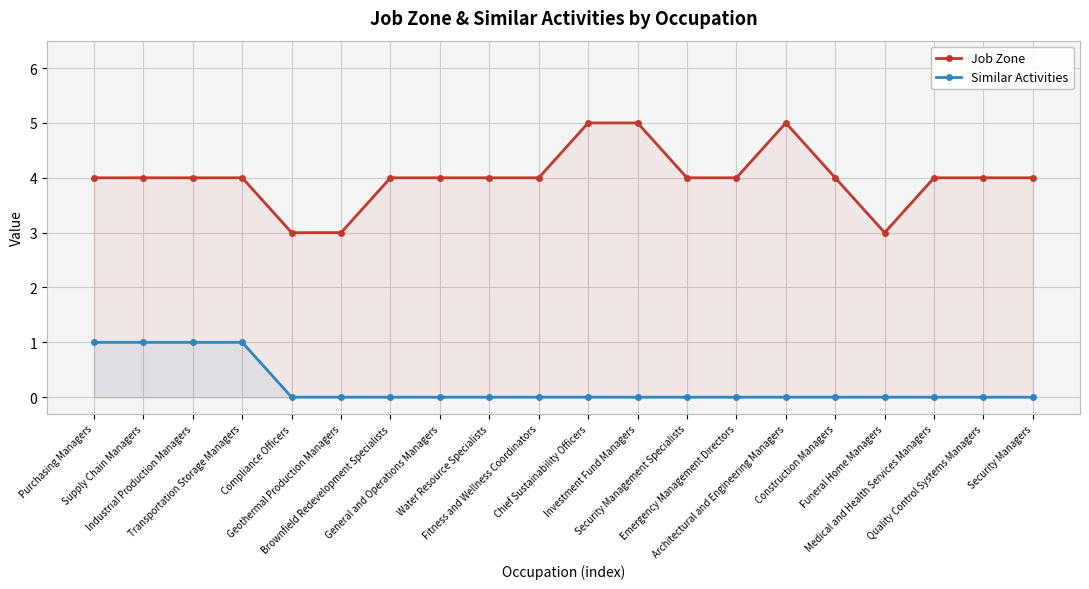

At Quality Control Systems Managers, list the series in order from smallest to largest.

Similar Activities, Job Zone